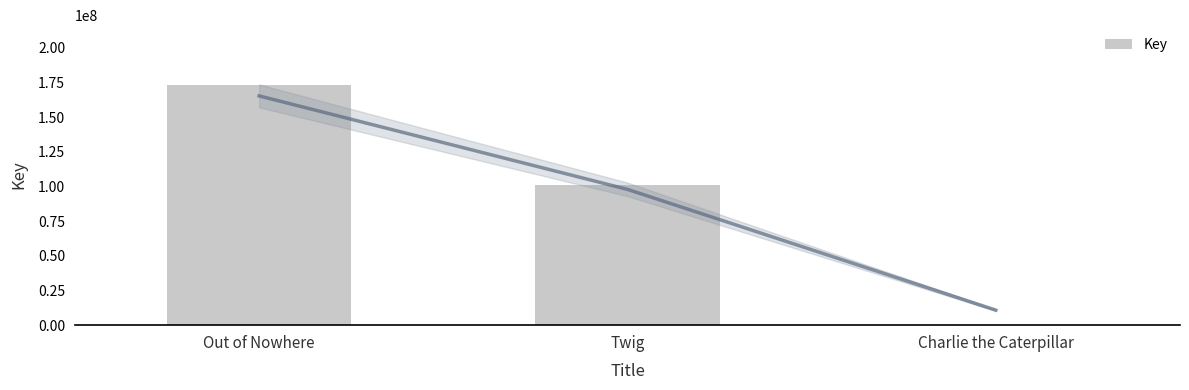

The chart shows a value of 5928 at Charlie the Caterpillar. True or false?

True